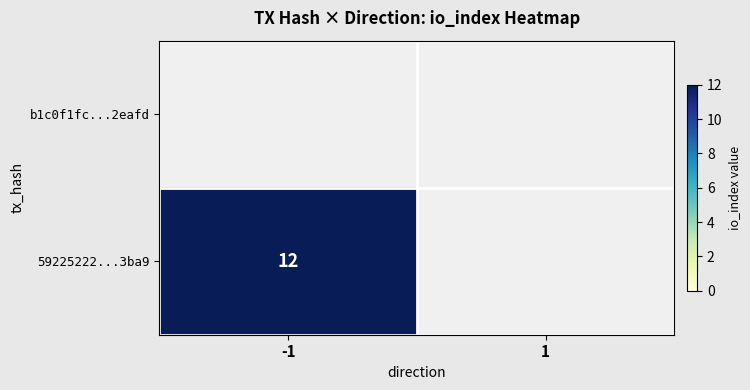

The value of 59225222...3ba9 at -1 is 3. True or false?

False